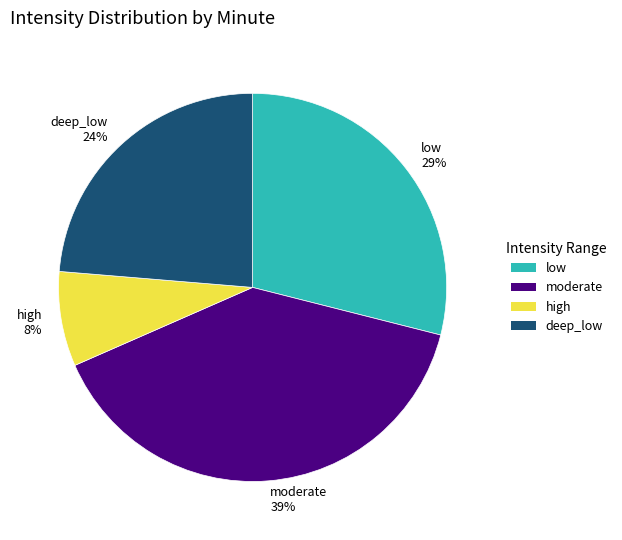

What is the largest slice in the pie chart?

moderate 39%